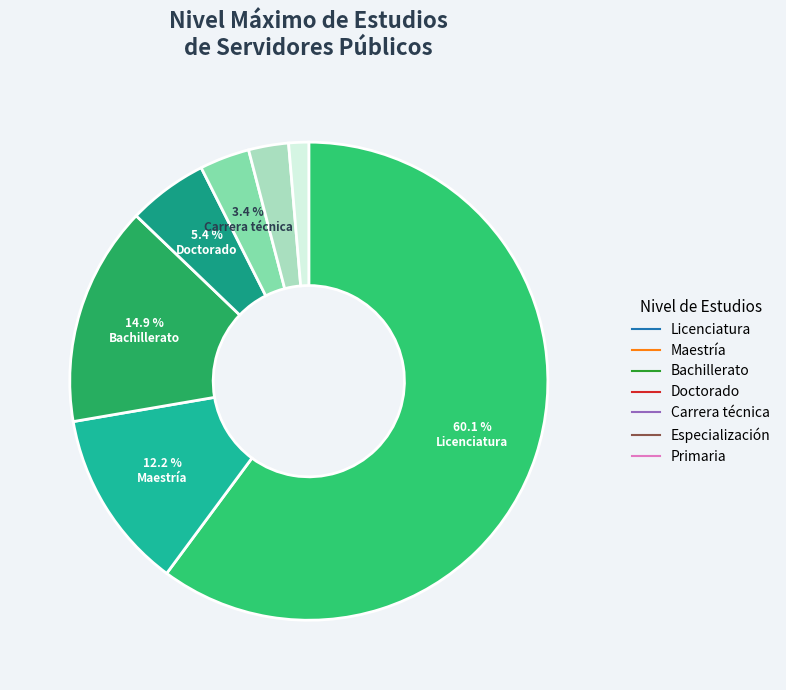

What is the total percentage of Especialización and Primaria?

4.1%